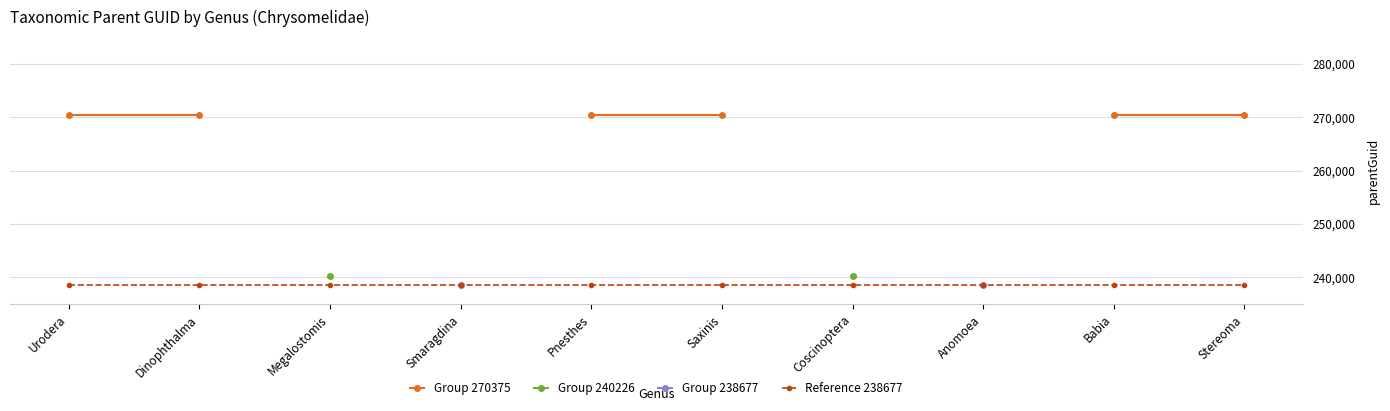

Which series has the widest spread of values?

Group 270375